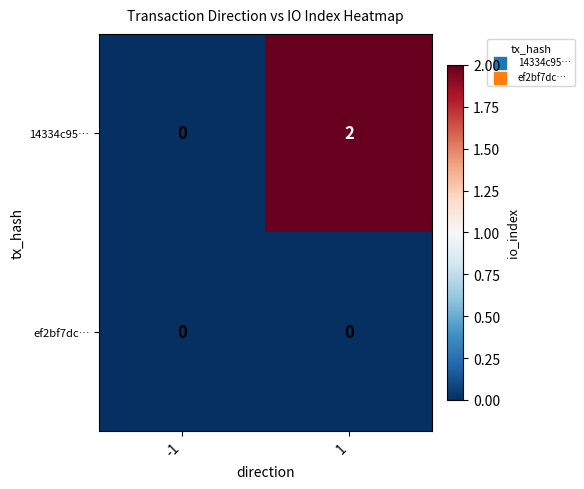

Between -1 and 1, which series saw the biggest shift?

14334c95…